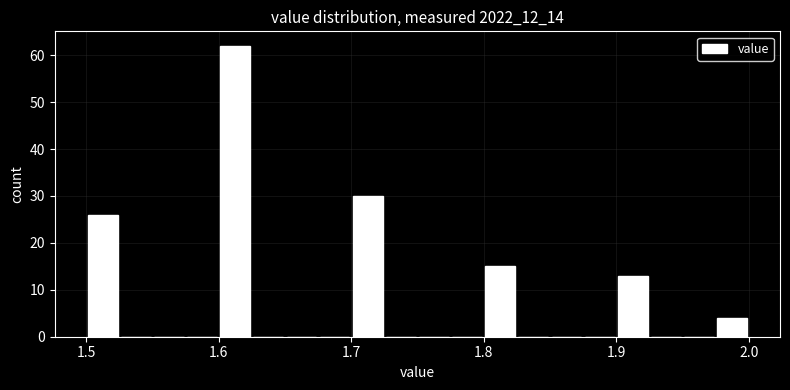

Read against the x-axis, roughly where is the centre of the tallest bar?

1.61